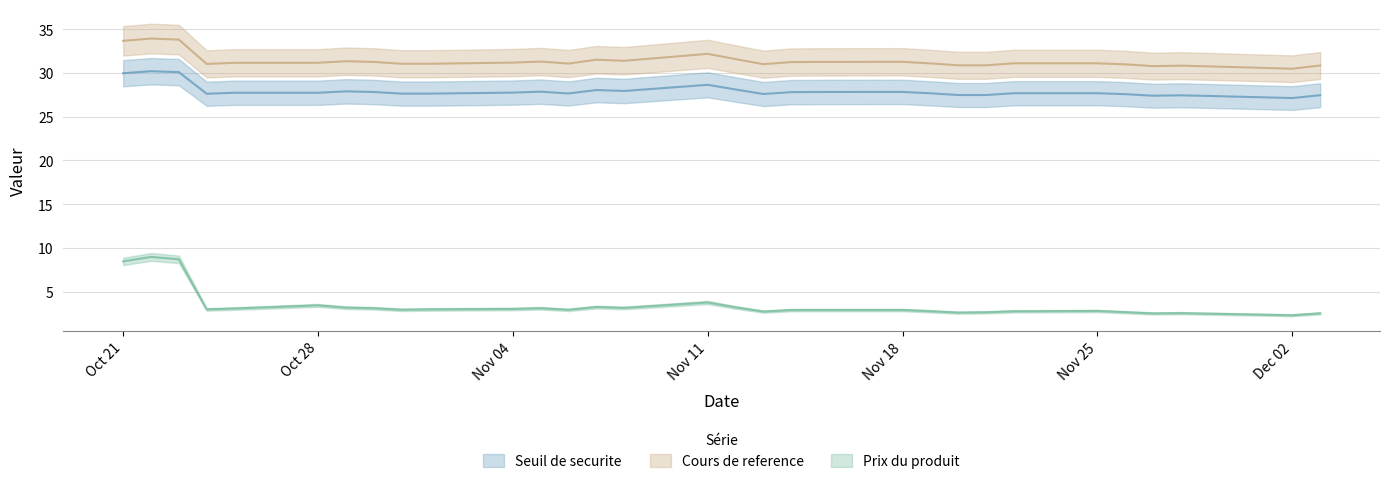

What is the minimum value shown in the chart?

2.3